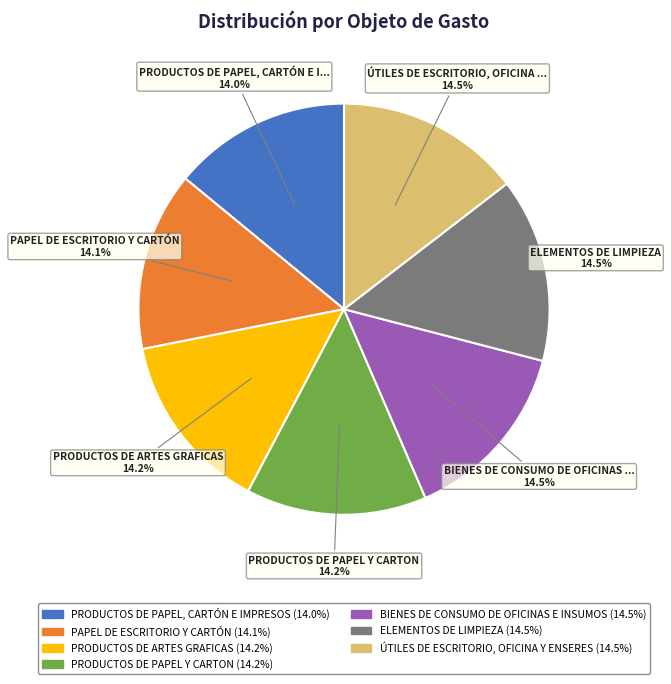

To the nearest percent, what is the average slice percentage?

14%